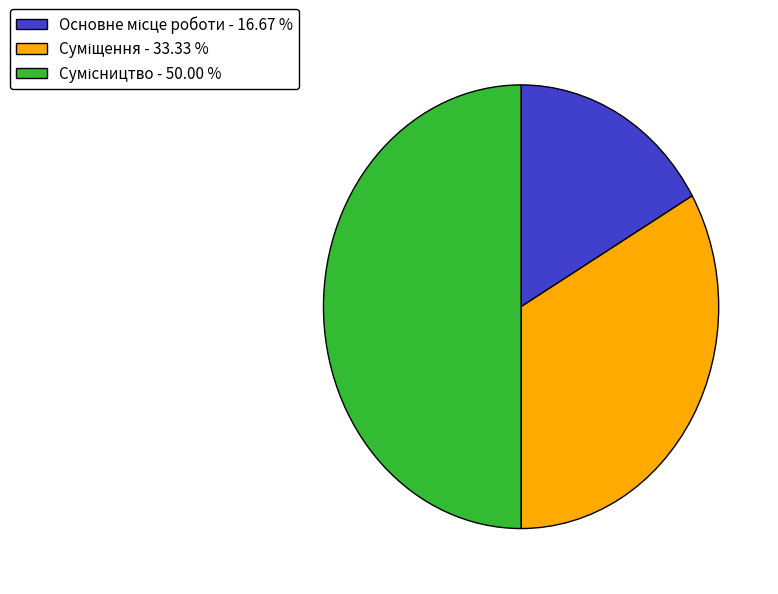

Is Сумісництво the majority of the pie?

No